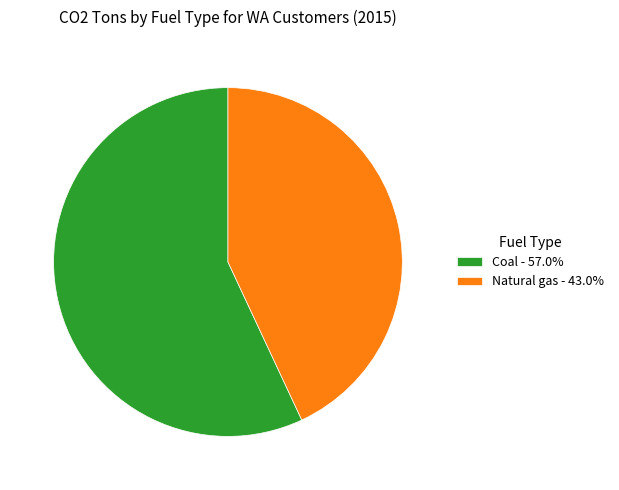

Approximately how many times larger is the value at Natural gas - 43.0% compared to Coal - 57.0%?

0.8